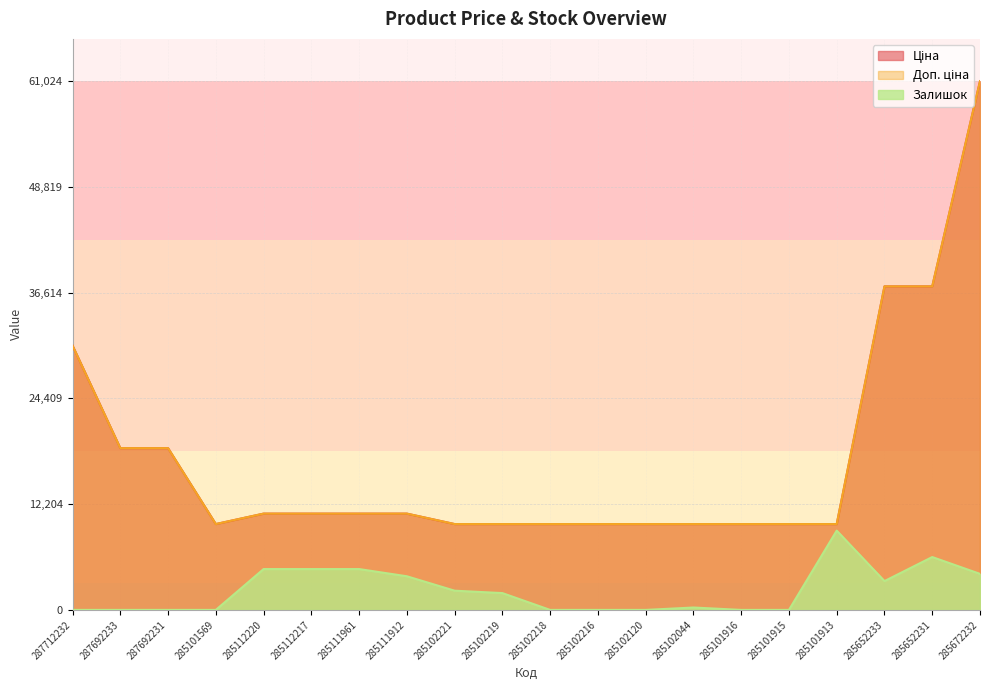

True or false: Ціна has more than 0 points higher than both neighbors.

False